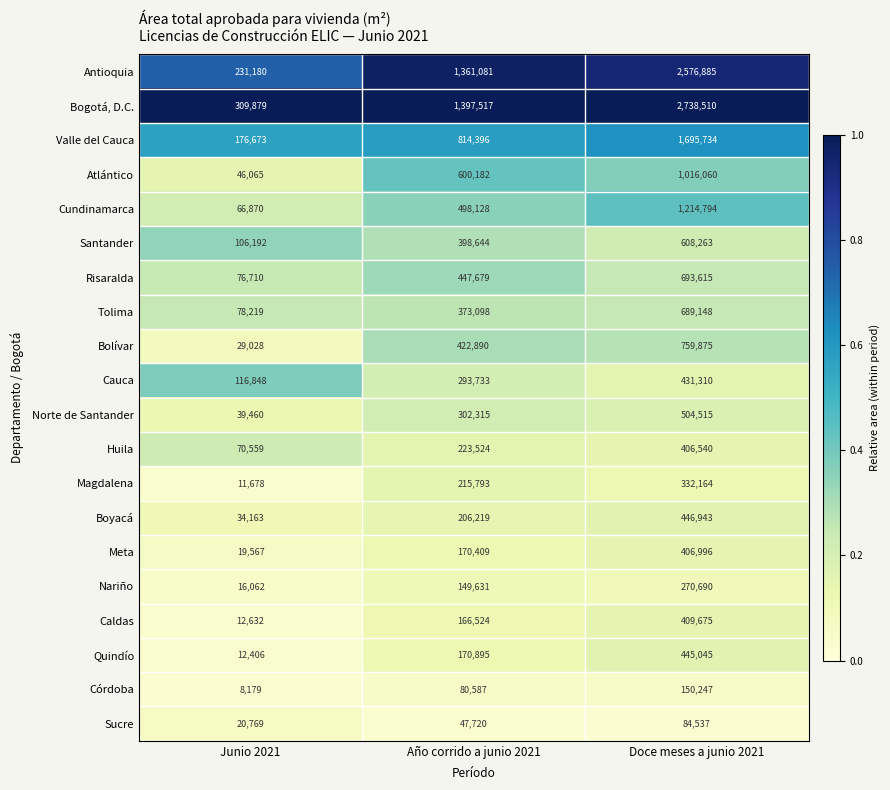

The Santander series shows 158140 at Junio 2021. True or false?

False